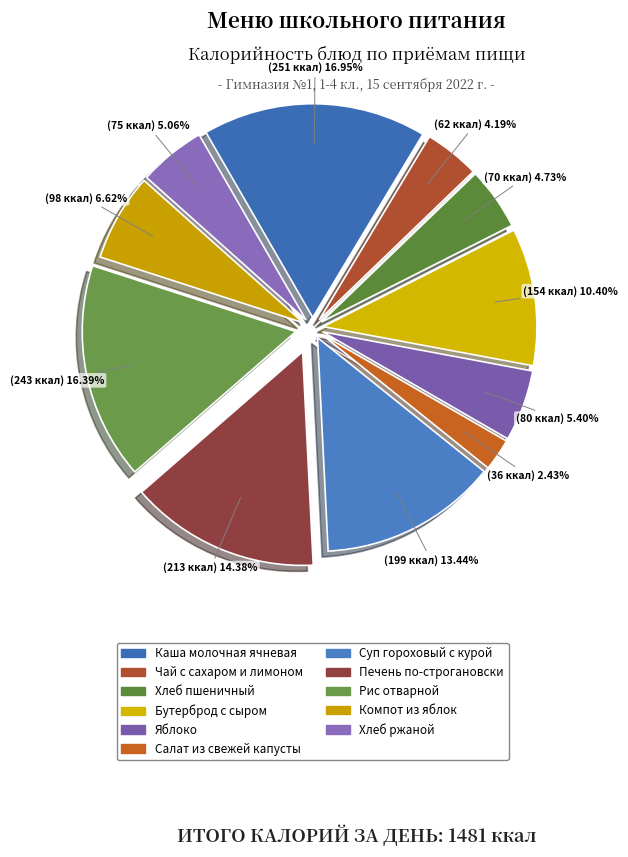

How many slices are in this pie chart?

11